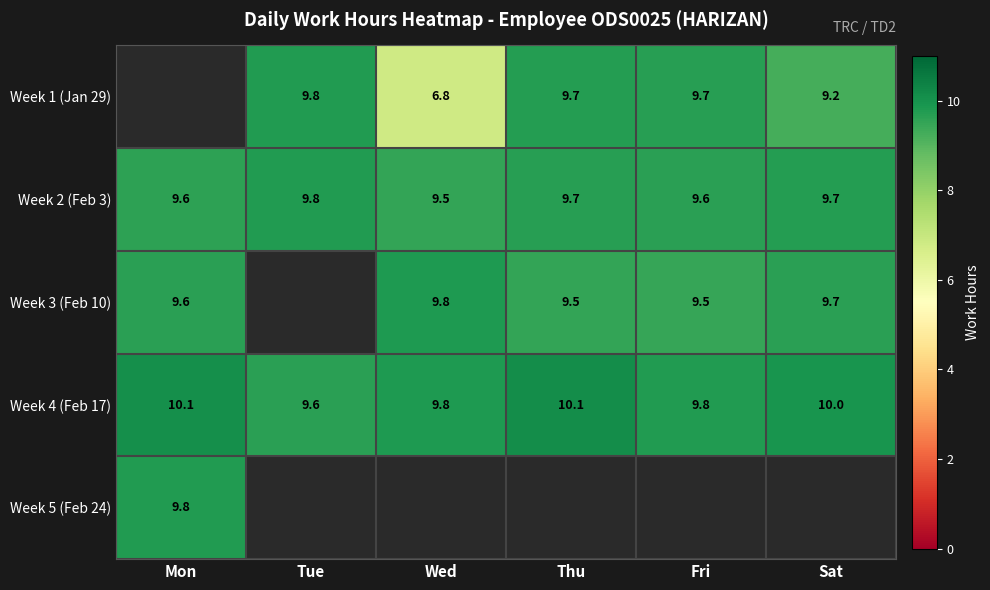

What is the difference between the Week 2 (Feb 3) values at Thu and Mon?

0.1